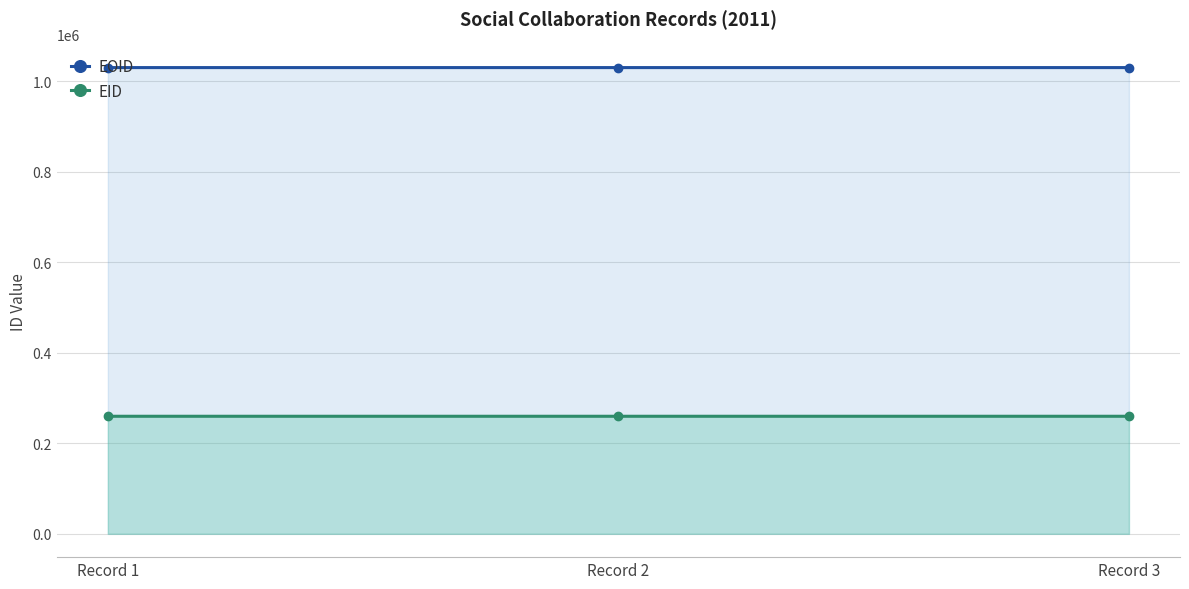

What is the value of the EID point at the 2nd from the left?

259771